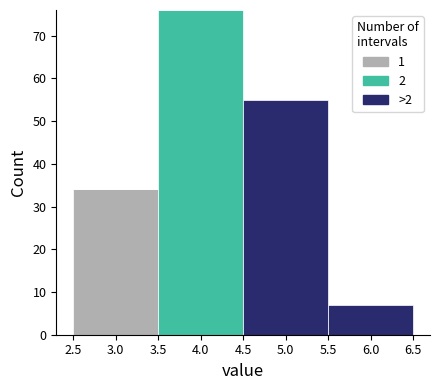

Which range on the x-axis has the tallest stacked bar (by total height)?

3.5 to 4.5